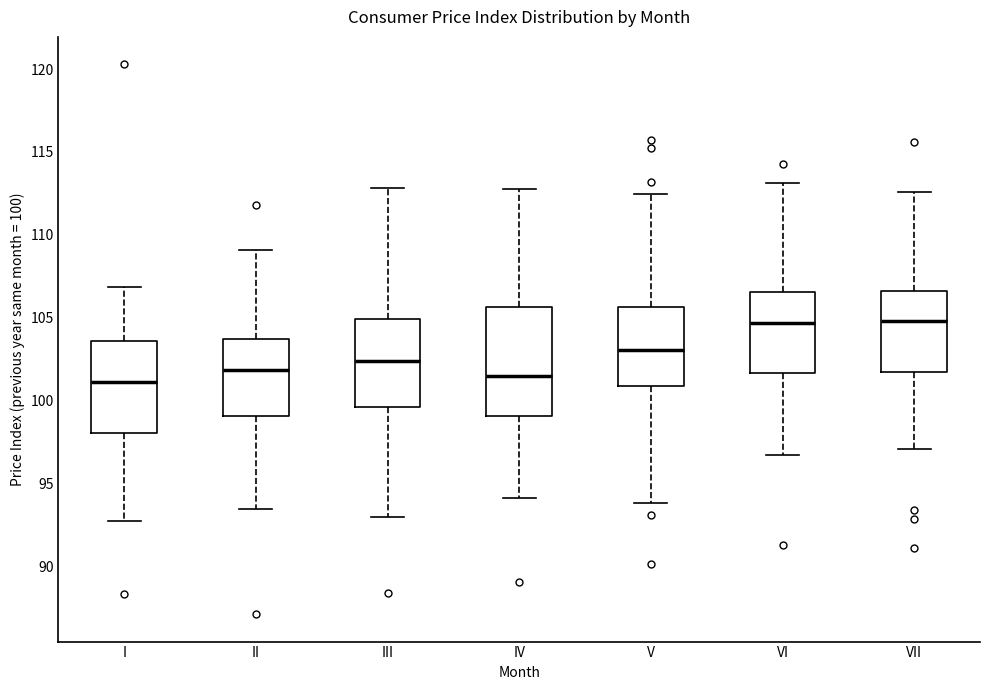

Where is the upper edge of the box for VII on the y-axis? The values are not printed on the chart, so give them approximately, as read against the axis.

106.5